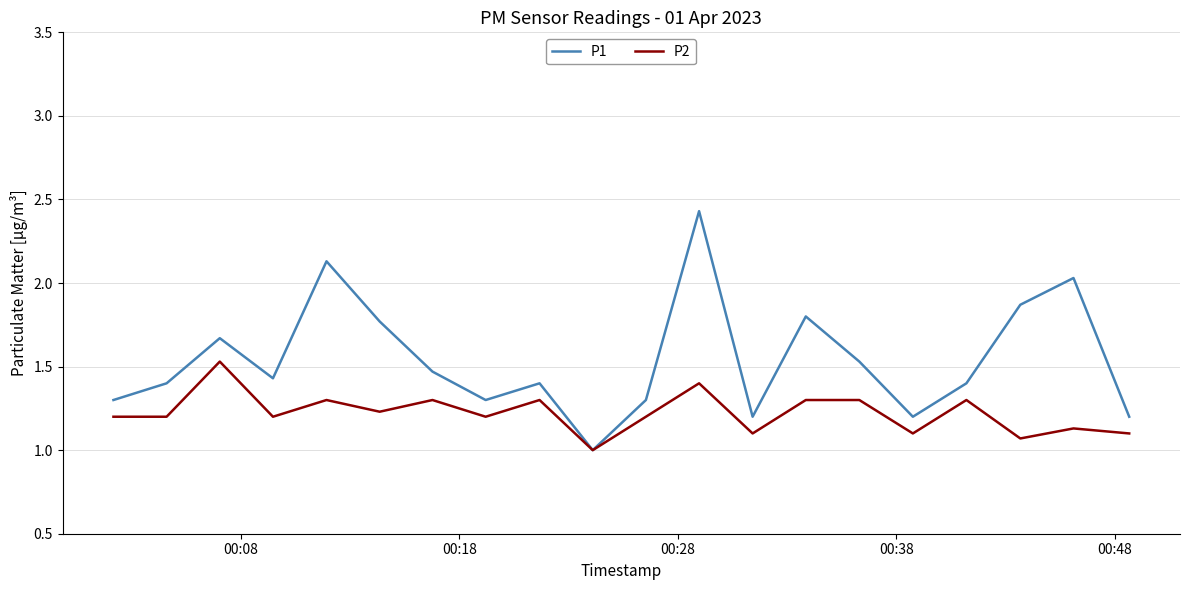

Rank the series by their average value, from lowest to highest.

P2, P1